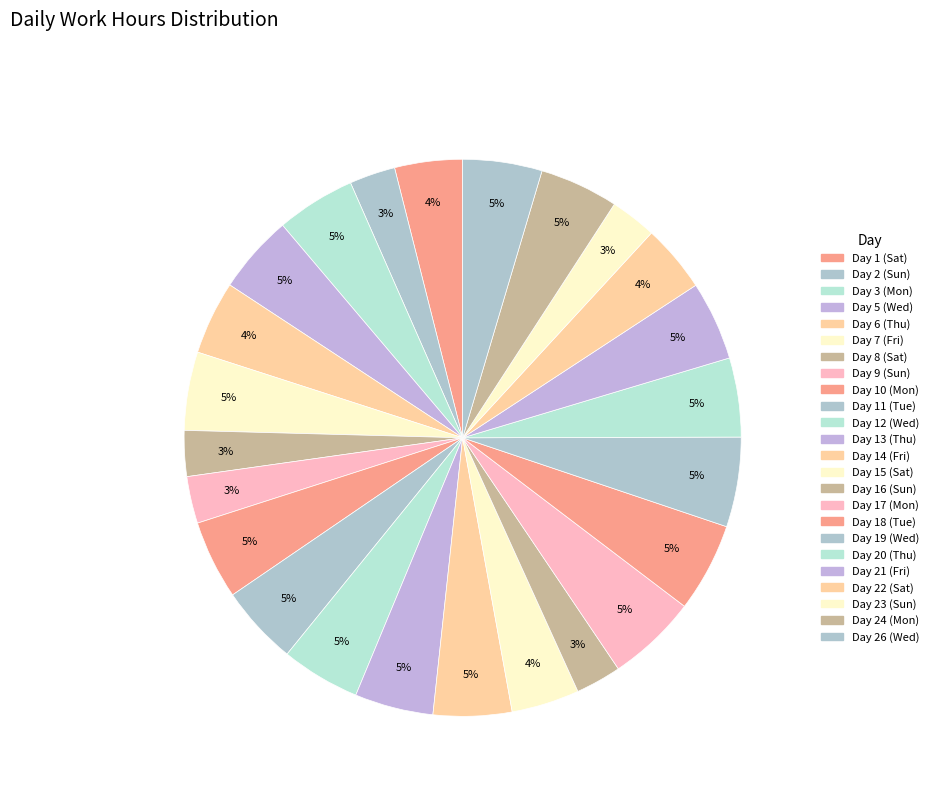

Do Day 22 (Sat) and Day 6 (Thu) together represent more than half of the pie?

No